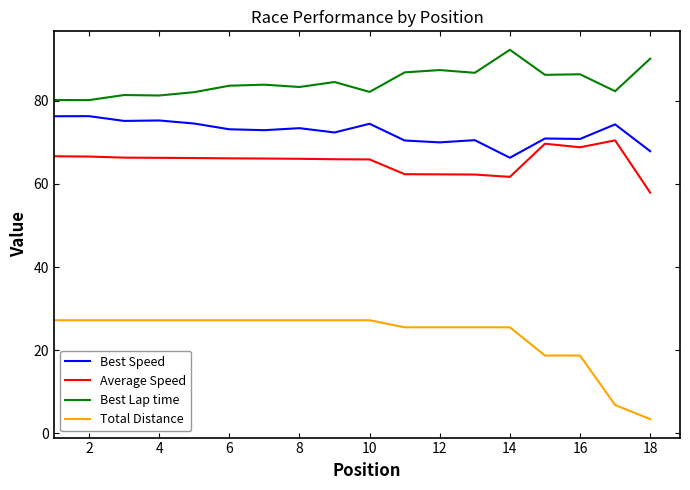

Which series has the widest spread of values?

Total Distance